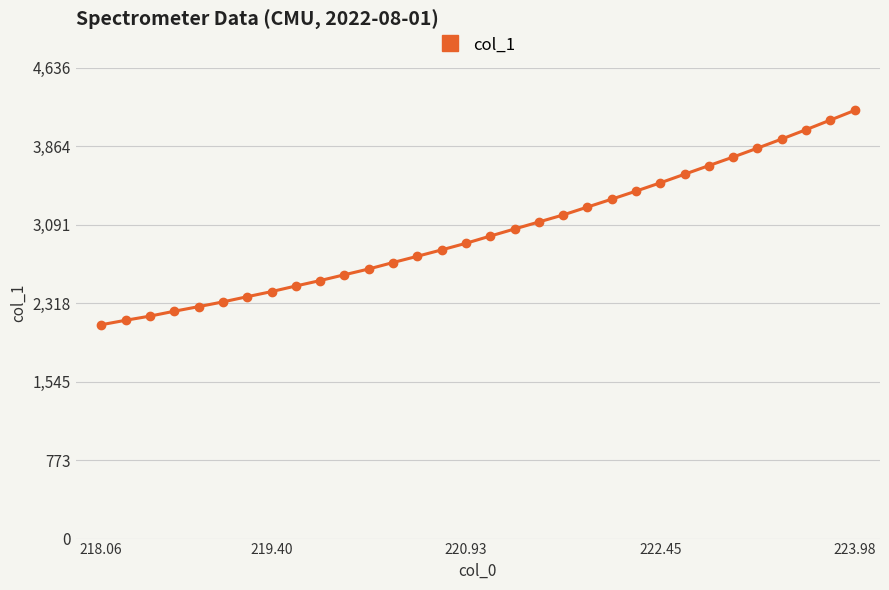

Reading left to right, extract all data points from this chart.

2105.1	2149.1	2190.0	2238.1	2283.3	2330.0	2381.2	2431.4	2486.7	2540.1	2597.4	2654.2	2717.8	2779.4	2842.3	2907.3	2978.3	3048.2	3117.0	3186.3	3264.0	3341.5	3420.9	3502.4	3587.2	3671.9	3756.2	3843.7	3933.5	4025.4	4119.9	4214.9